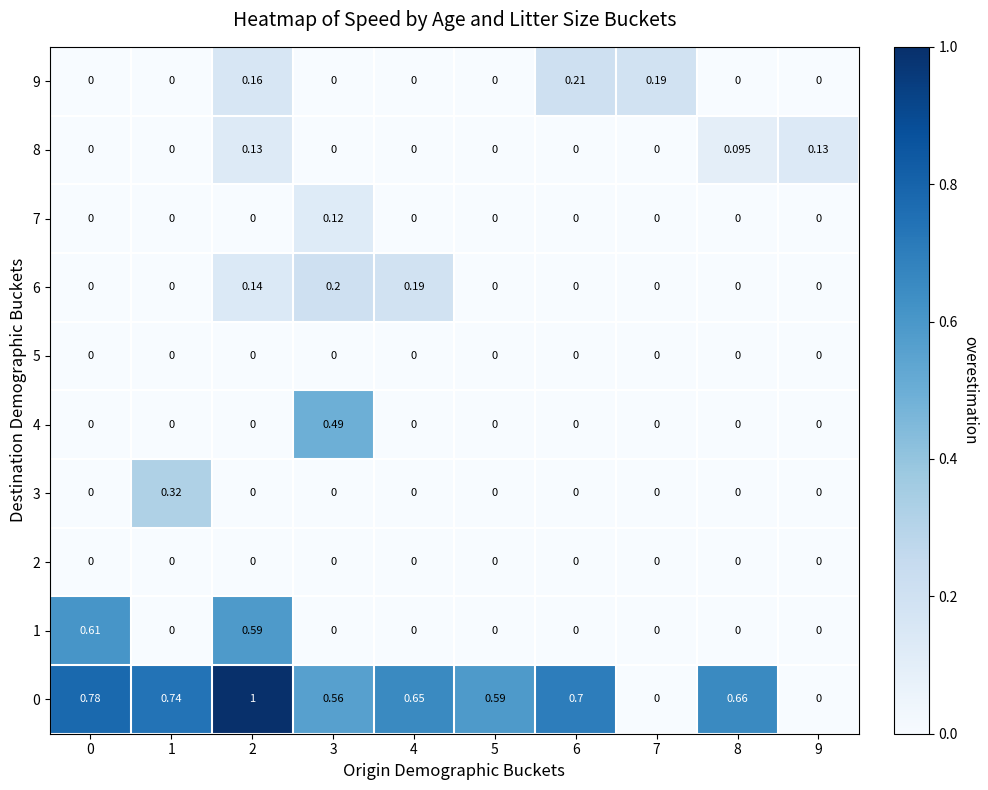

How many positive values does the 3 series have?

1